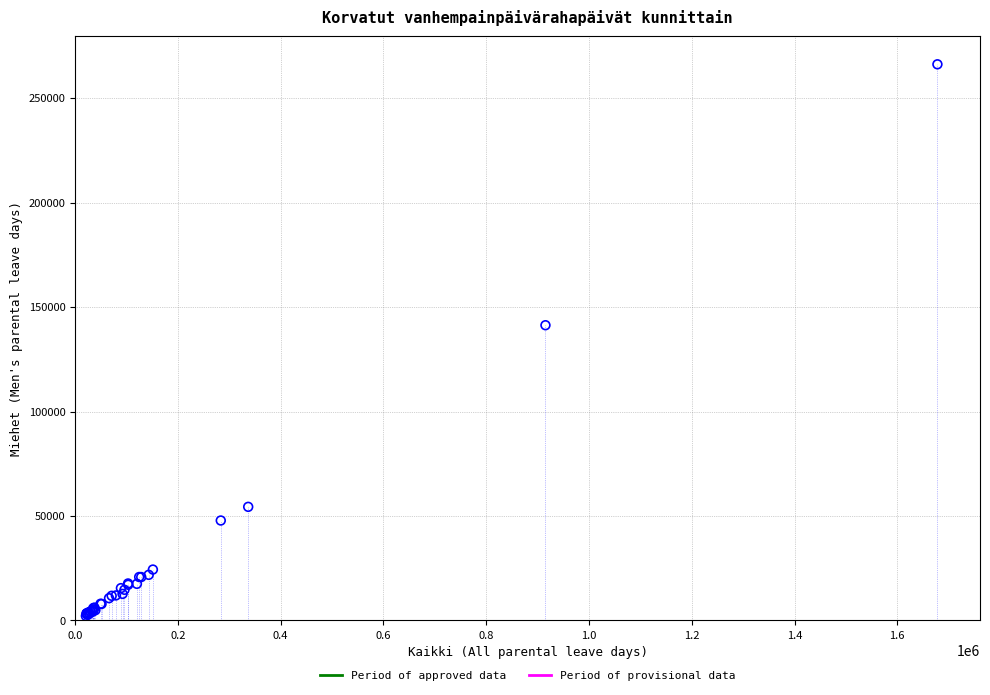

What Y value in the scatter plot is closest to 134179?

141306